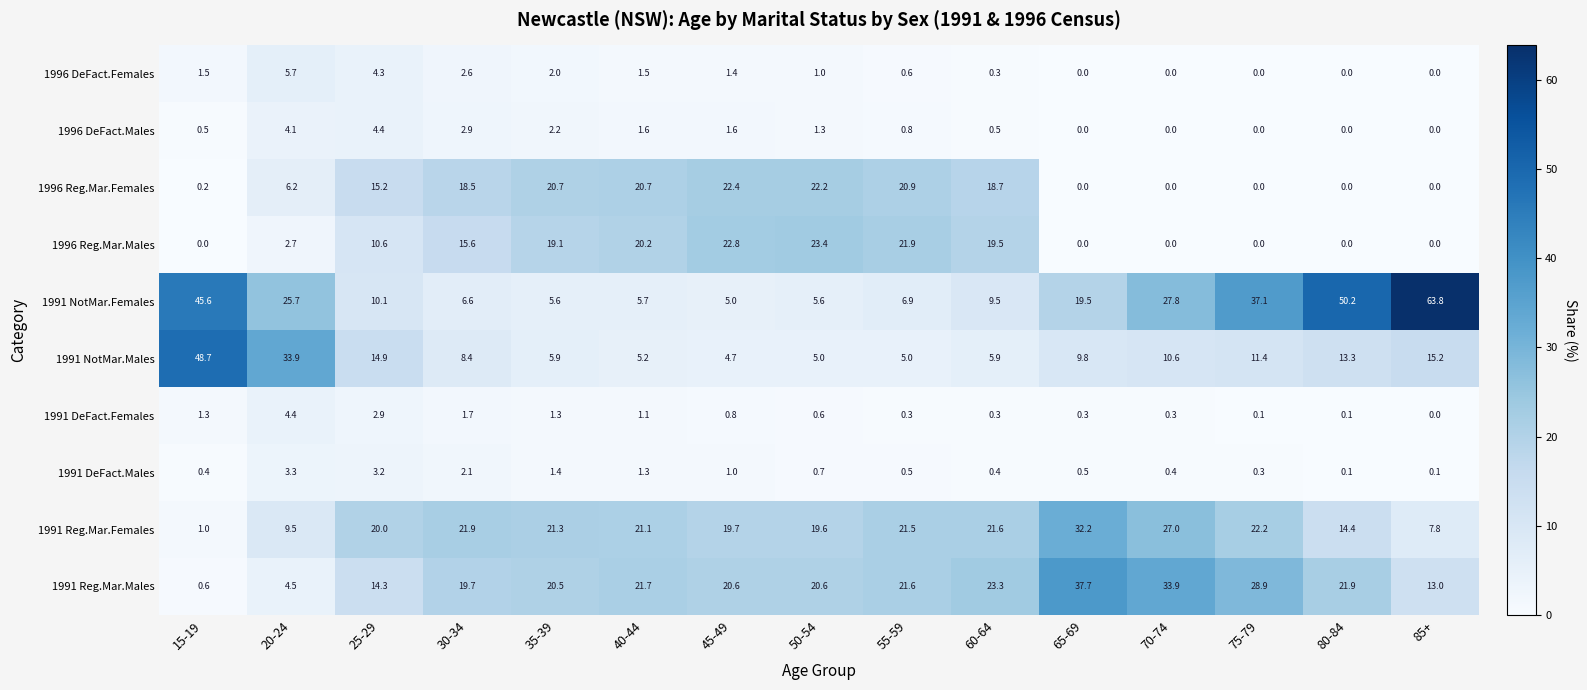

At 50-54, list the series in order from largest to smallest.

1996 Reg.Mar.Males, 1996 Reg.Mar.Females, 1991 Reg.Mar.Males, 1991 Reg.Mar.Females, 1991 NotMar.Females, 1991 NotMar.Males, 1996 DeFact.Males, 1996 DeFact.Females, 1991 DeFact.Males, 1991 DeFact.Females